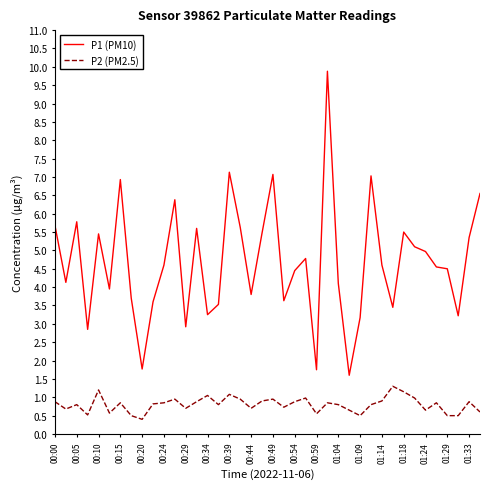

What is the minimum value shown in the chart?

0.4